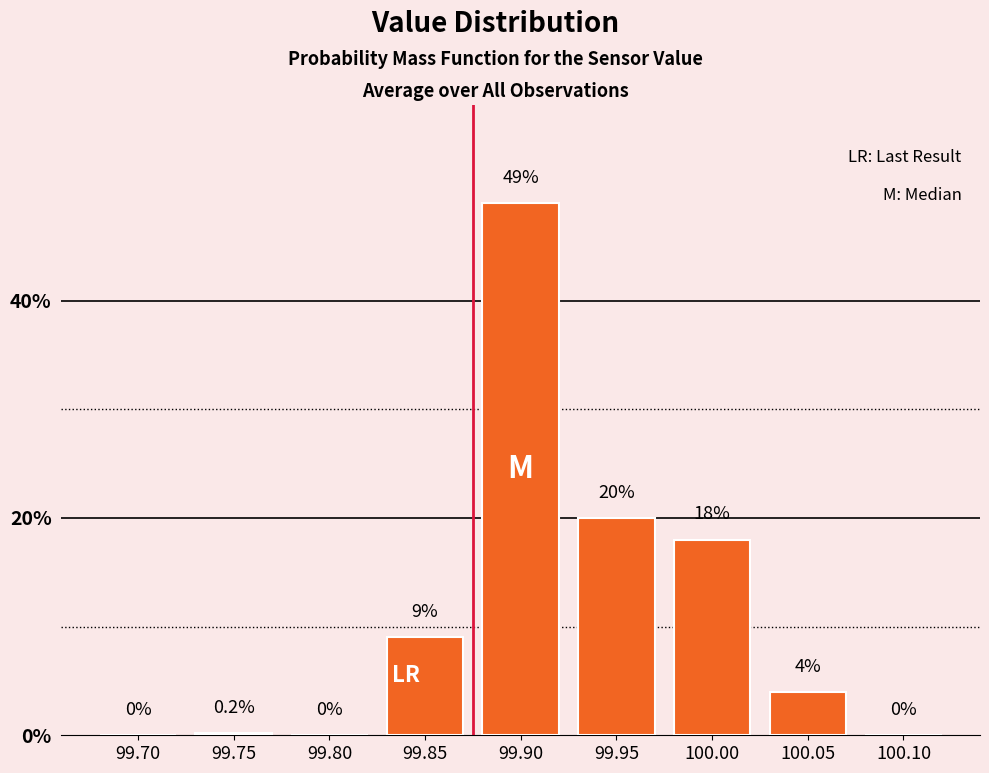

Reading left to right, extract all data points from this chart.

99.70=0.0	99.75=0.2	99.80=0.0	99.85=9.0	99.90=49.0	99.95=20.0	100.00=18.0	100.05=4.0	100.10=0.0